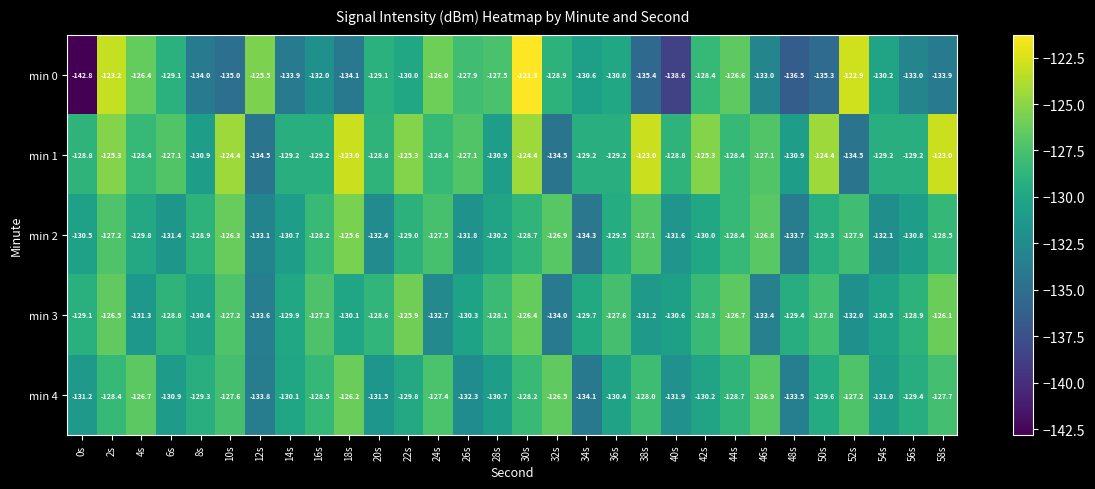

What is the sum of all min 4 values?

-3887.7